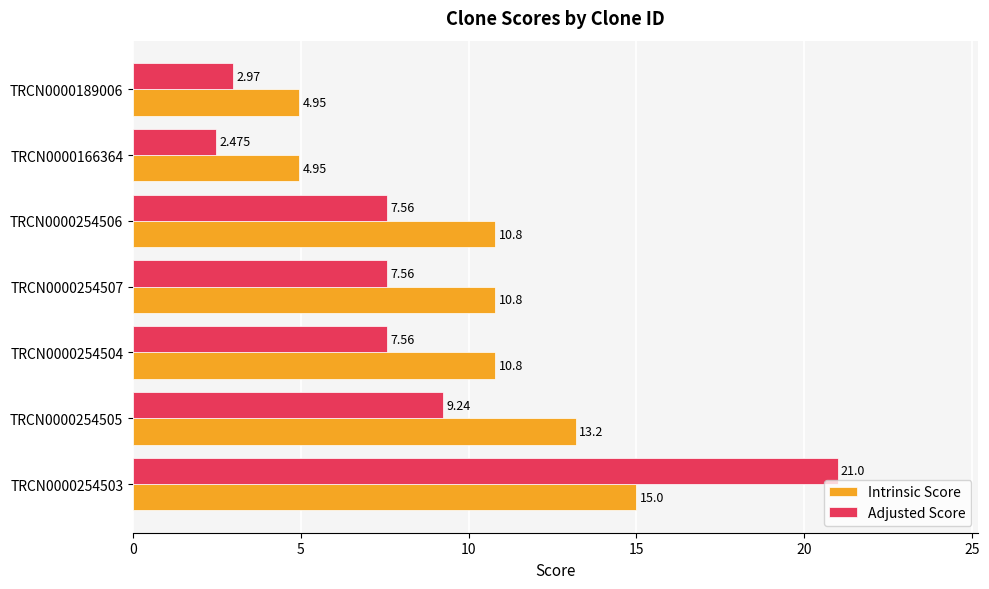

Which series has the widest spread of values?

Adjusted Score